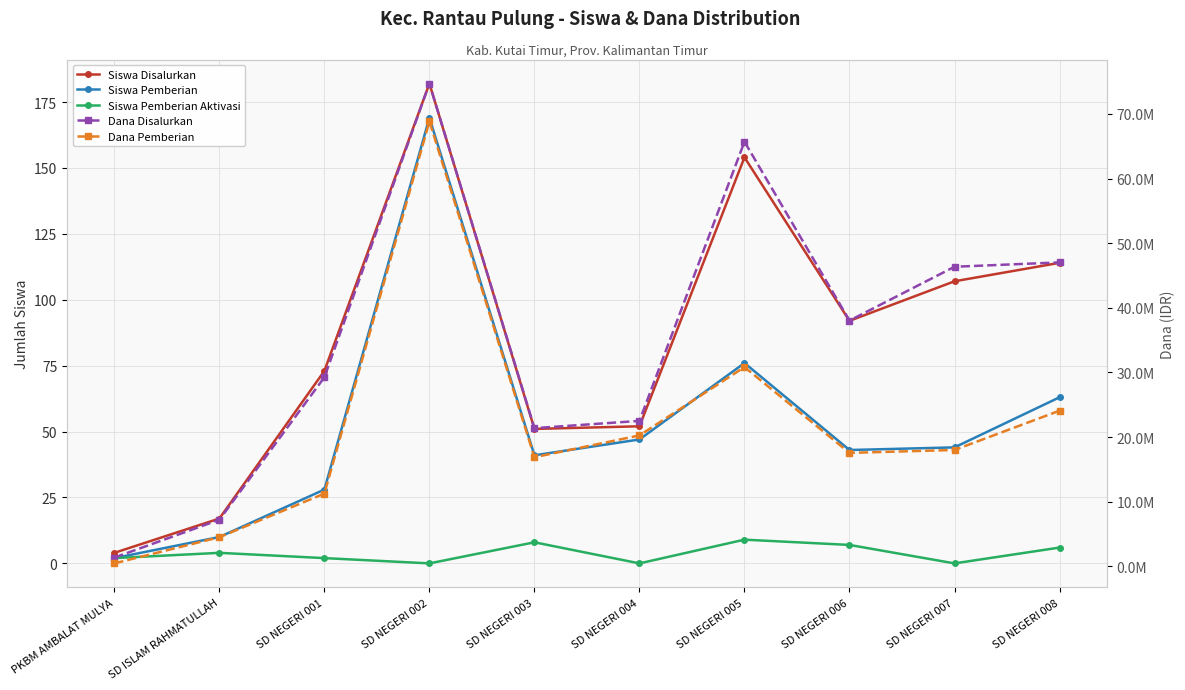

Rank the series by their maximum value, from highest to lowest.

Dana Disalurkan, Dana Pemberian, Siswa Disalurkan, Siswa Pemberian, Siswa Pemberian Aktivasi